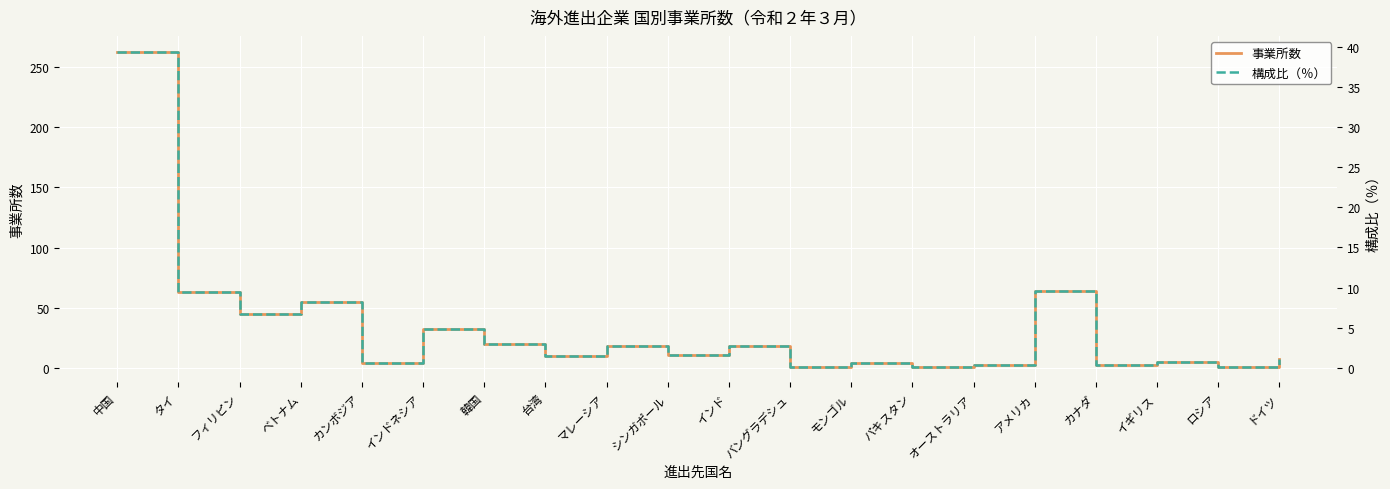

What is the difference between the 事業所数 values at タイ and ベトナム?

8